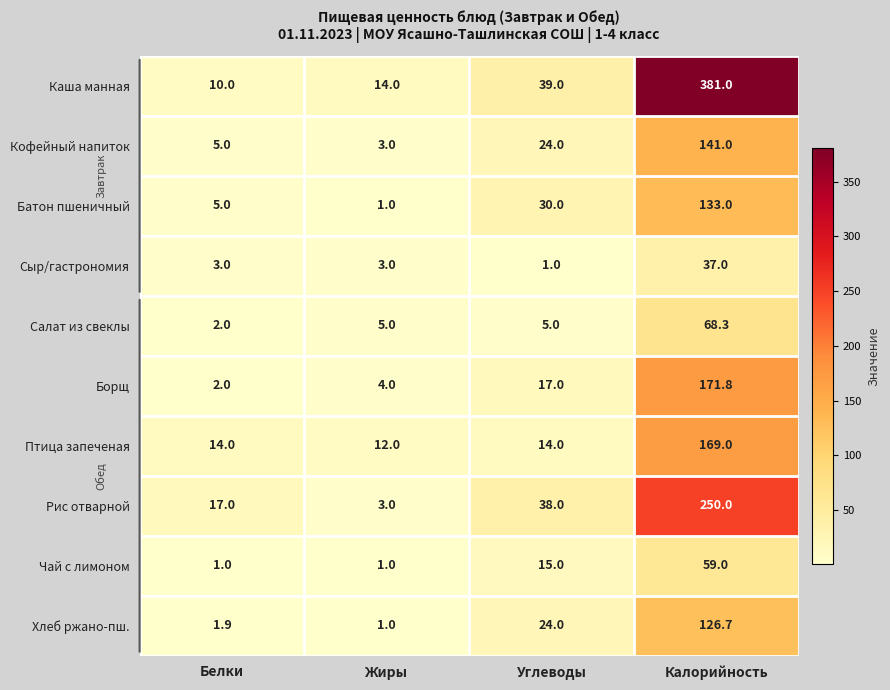

What is the sum of the Батон пшеничный values at Белки and Калорийность?

138.0